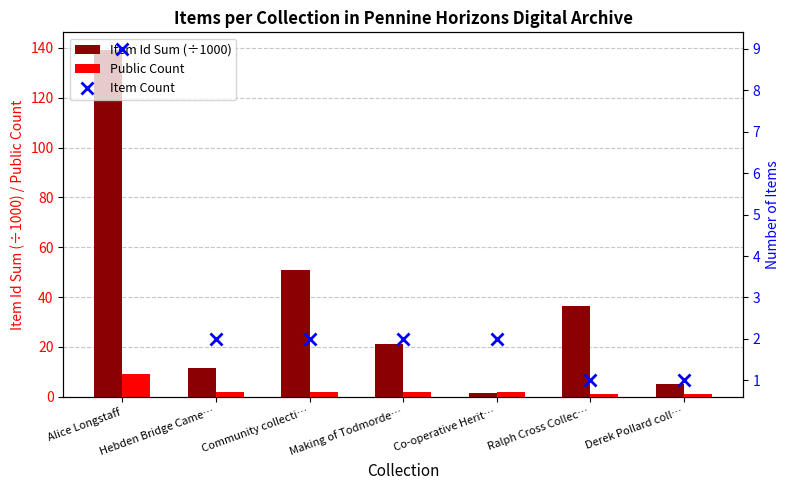

Reading left to right, transcribe all the data shown in this chart.

Item Id Sum (÷1000): 139.2	11.6	50.8	21.1	1.4	36.5	5.0
Public Count: 9.0	2.0	2.0	2.0	2.0	1.0	1.0
Item Count: 9.0	2.0	2.0	2.0	2.0	1.0	1.0